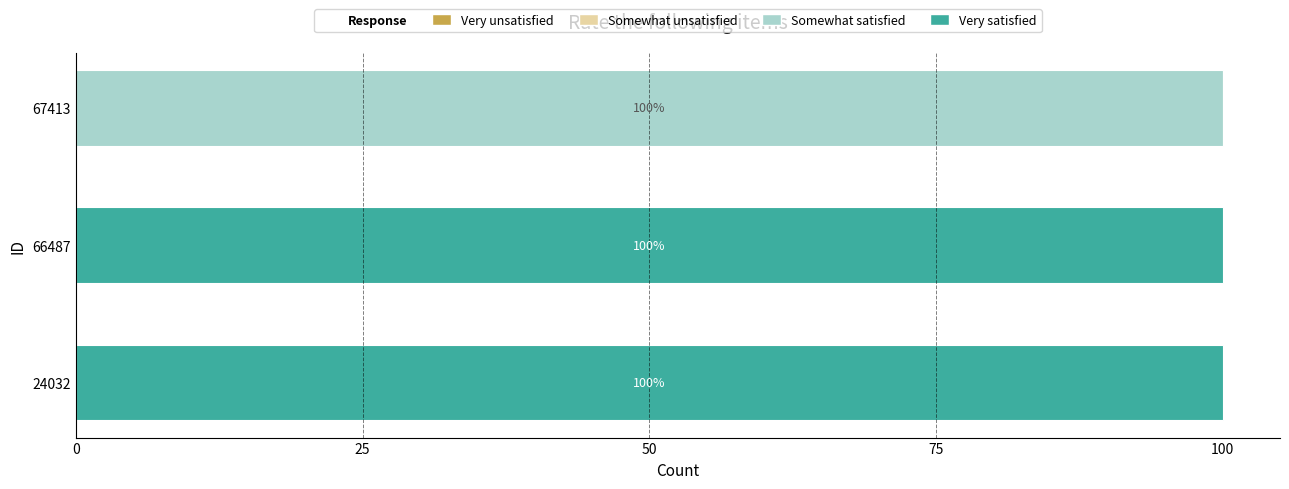

How many positive values does the Very satisfied series have?

2